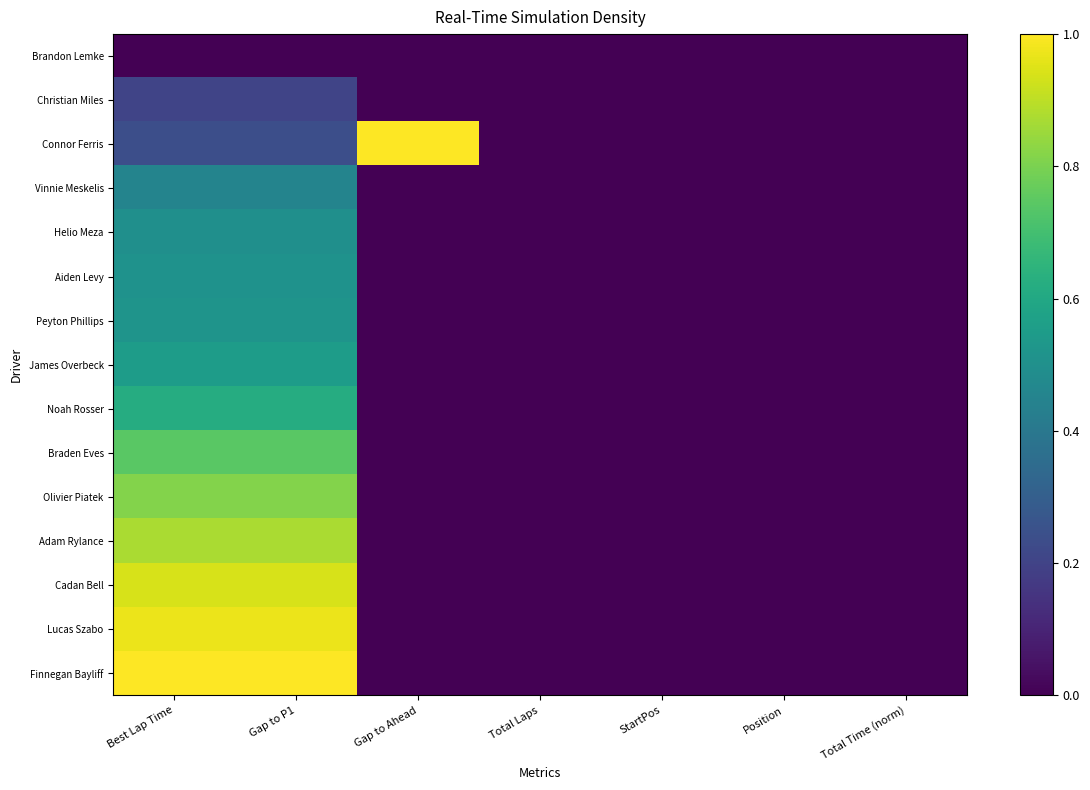

Rank the series at Best Lap Time from highest to lowest value.

Finnegan Bayliff, Lucas Szabo, Cadan Bell, Adam Rylance, Olivier Piatek, Braden Eves, Noah Rosser, James Overbeck, Peyton Phillips, Aiden Levy, Helio Meza, Vinnie Meskelis, Connor Ferris, Christian Miles, Brandon Lemke